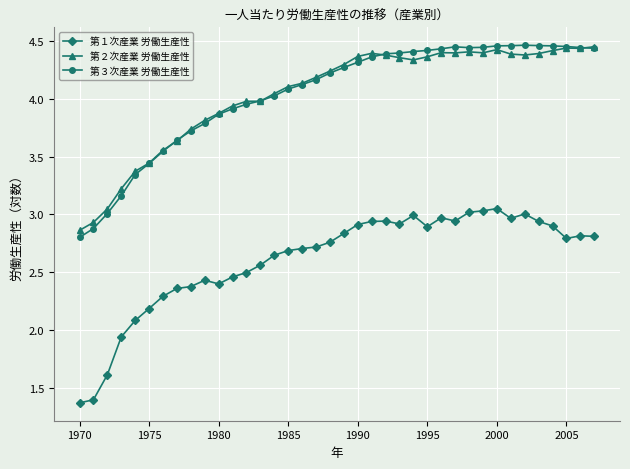

At how many categories does at least one series exceed 1?

38